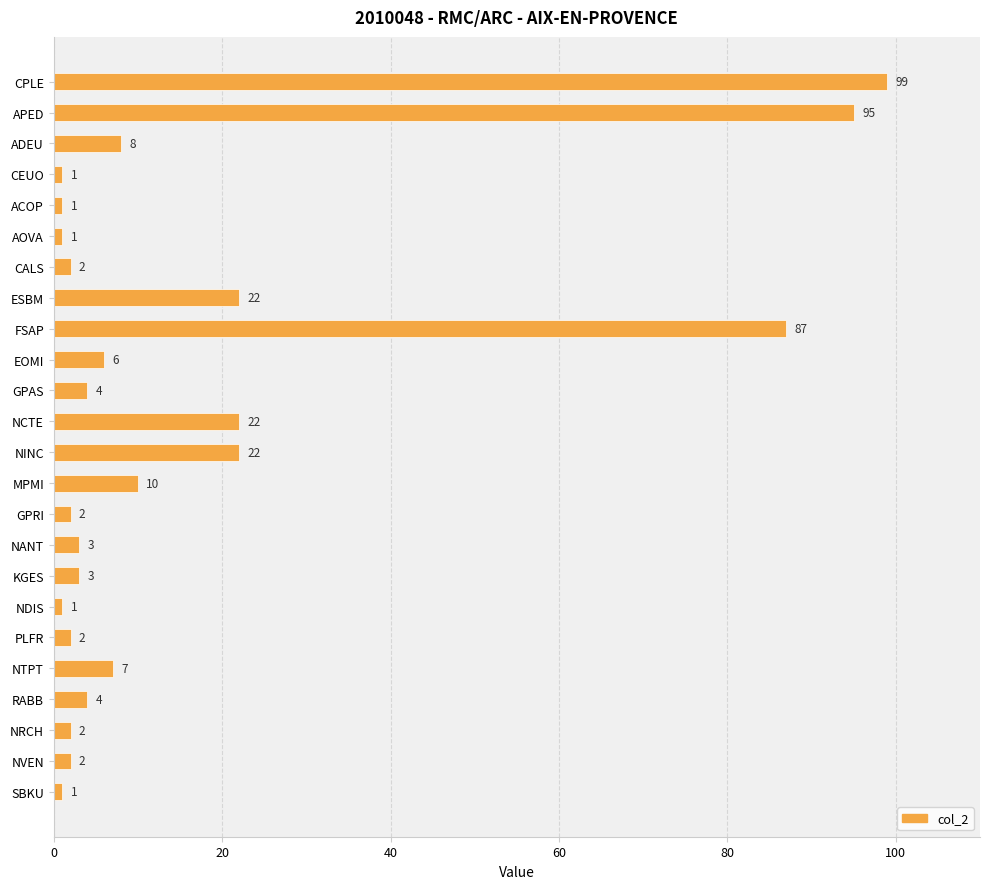

What is the sum of all values?

407